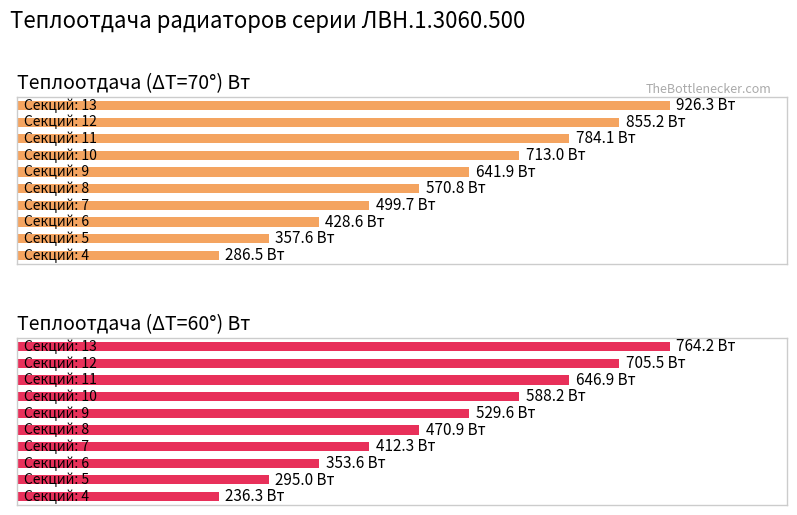

Reading right to left, transcribe all the data shown in this chart.

Теплоотдача (ΔT=70°) Вт: 13=926.3	12=855.2	11=784.1	10=713.0	9=641.9	8=570.8	7=499.7	6=428.6	5=357.6	4=286.5
Теплоотдача (ΔT=60°) Вт: 13=764.2	12=705.5	11=646.9	10=588.2	9=529.6	8=470.9	7=412.3	6=353.6	5=295.0	4=236.3